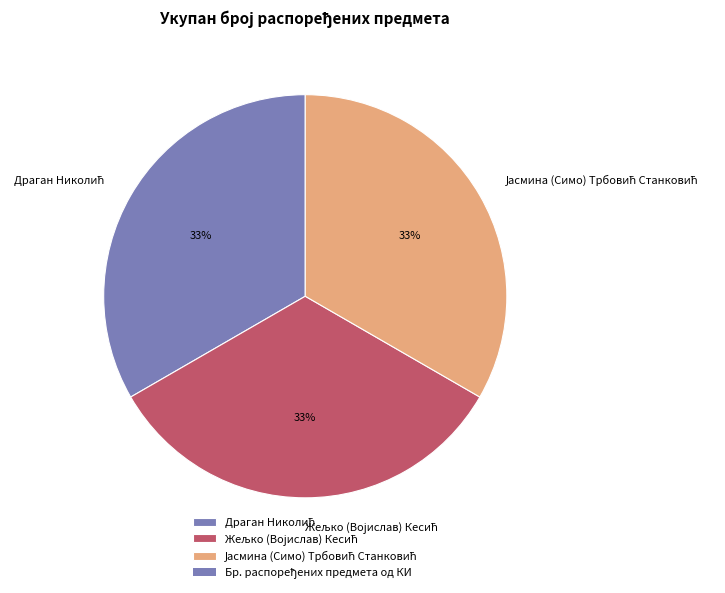

How many slices are in this pie chart?

3